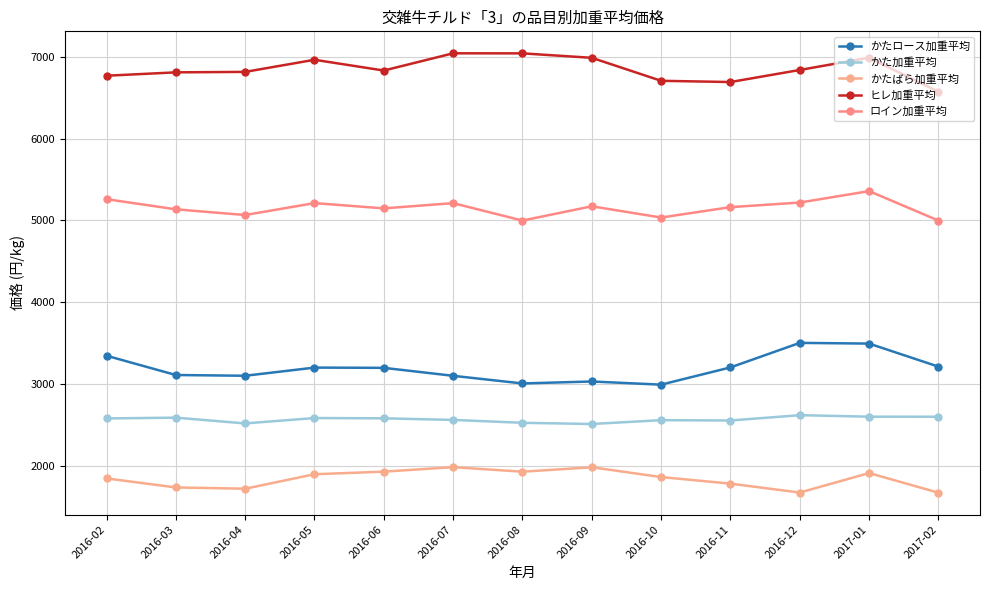

What is the label of the 5th point from the right?

2016-10